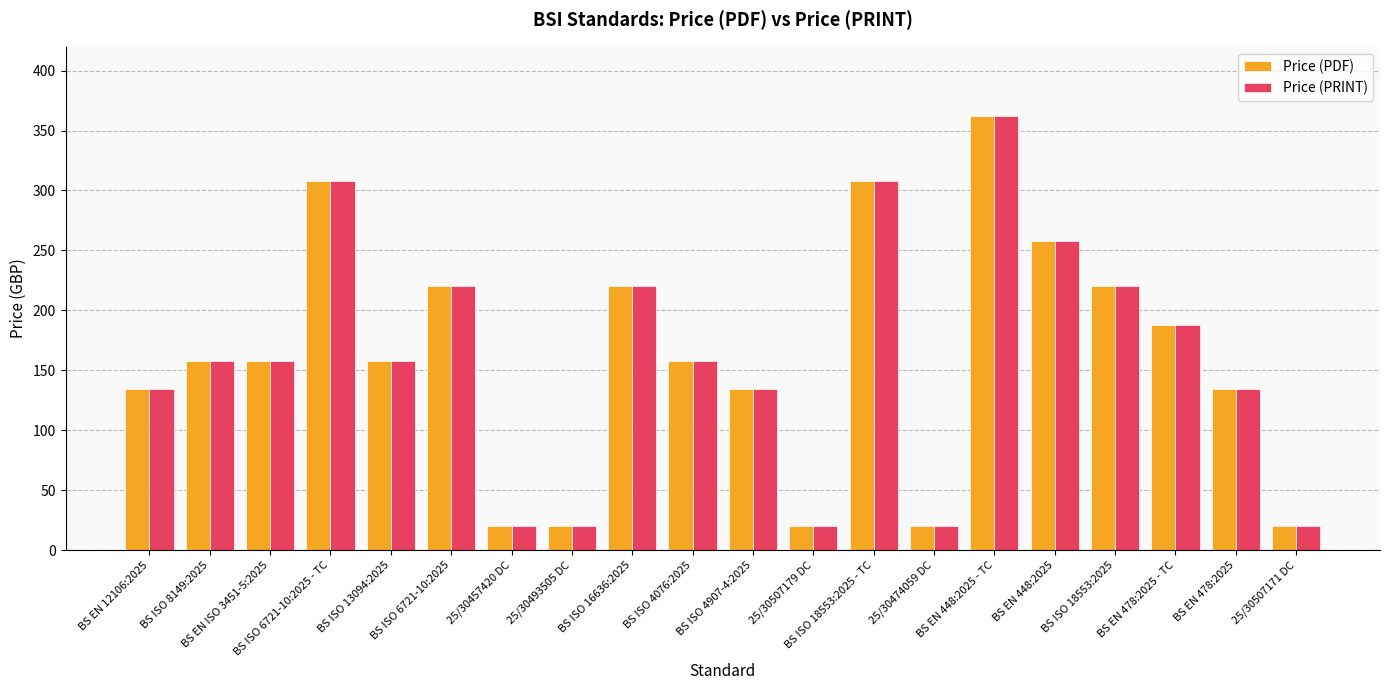

What is the minimum value shown in the chart?

20